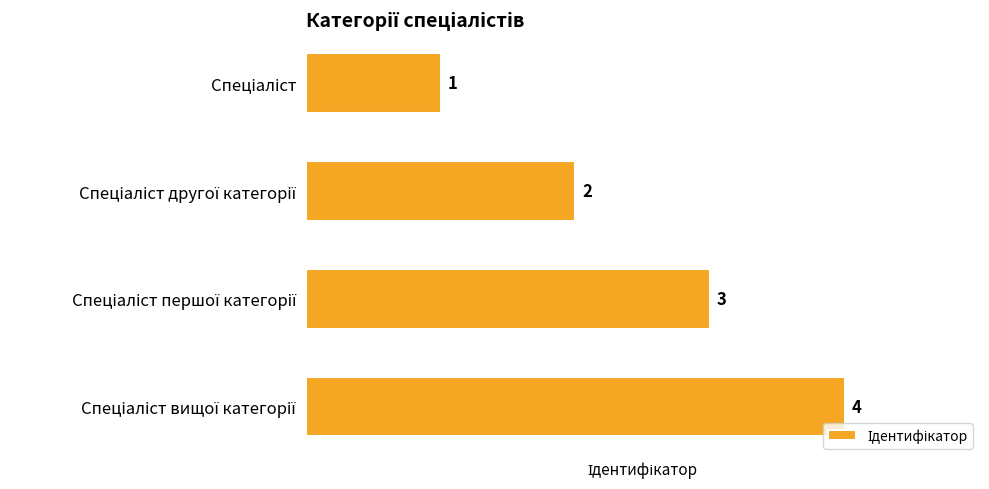

How many values are between 2 and 4?

3